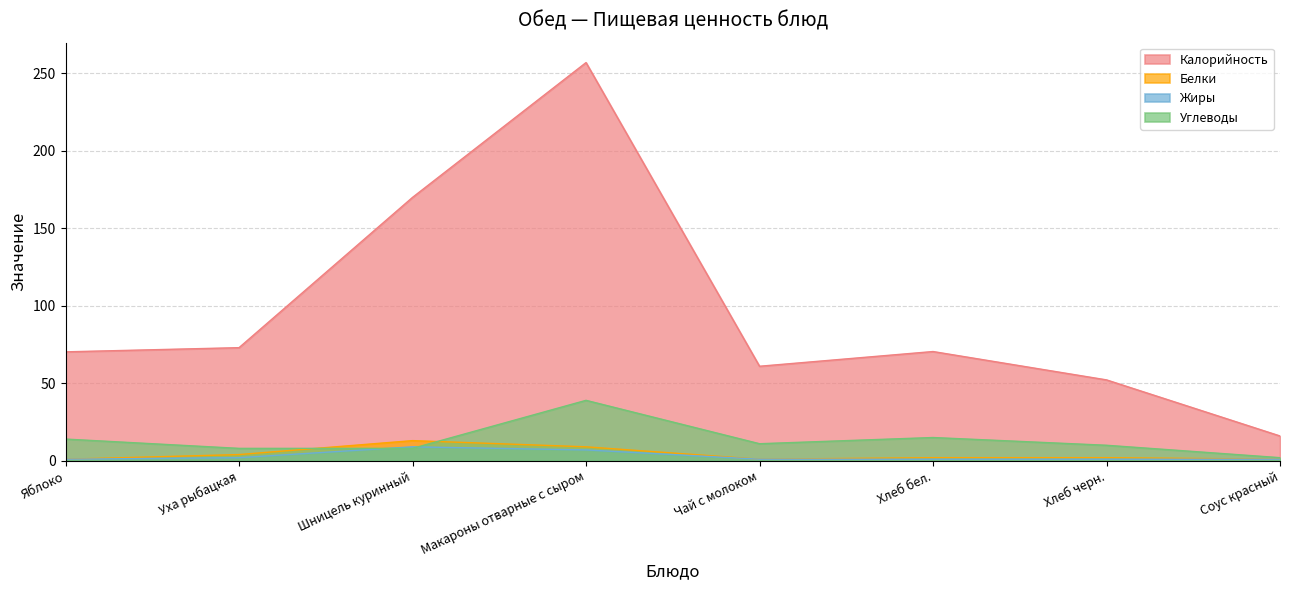

The value of Калорийность at Хлеб бел. is 43.5. True or false?

False